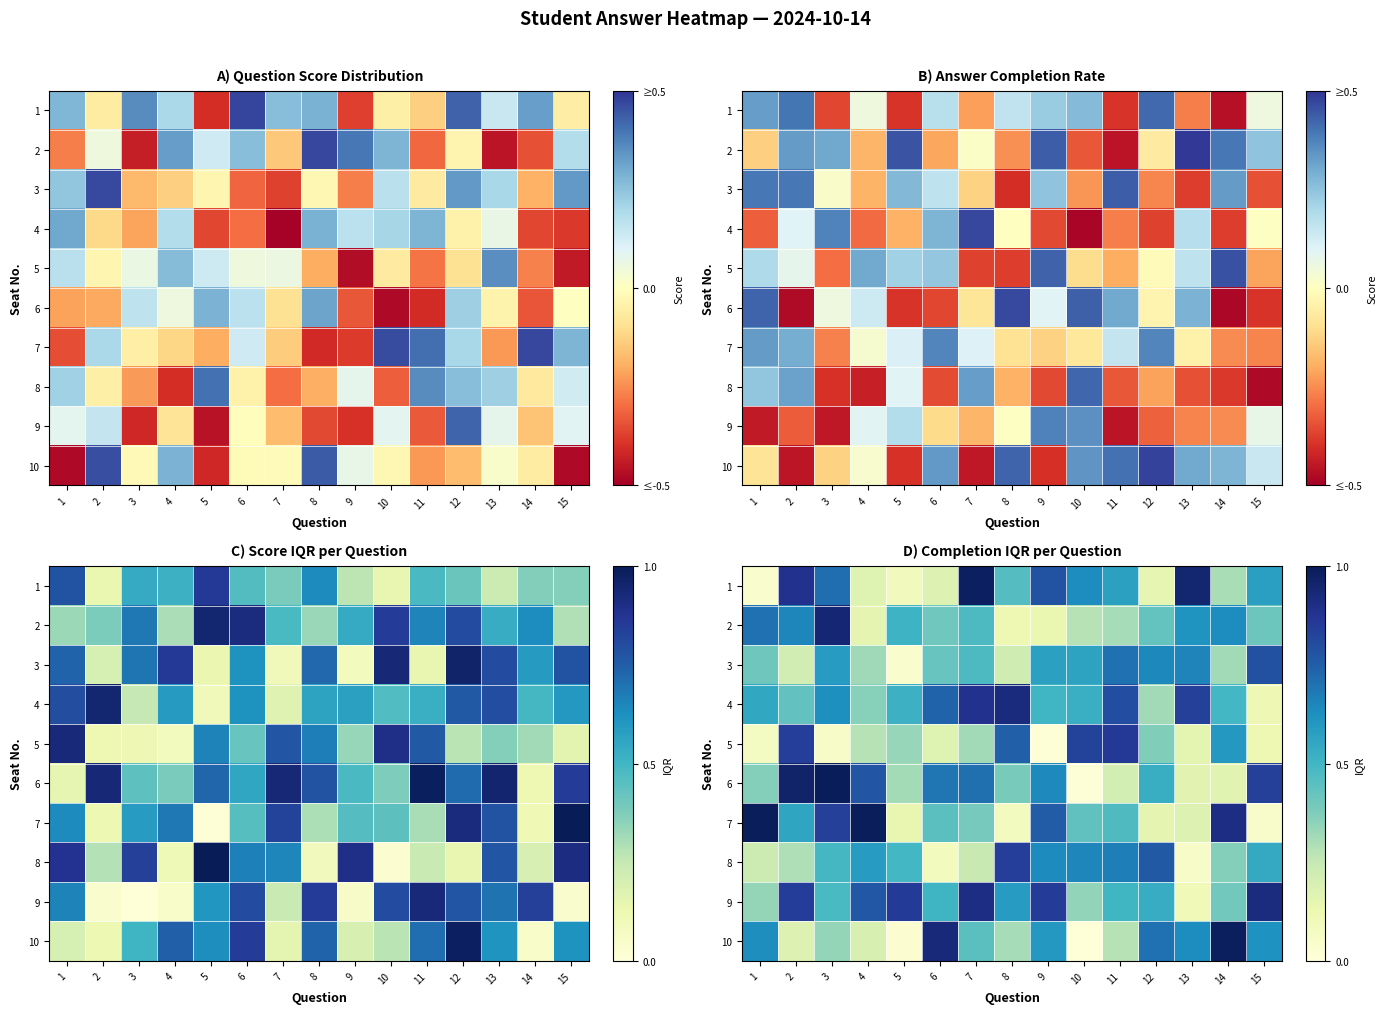

Is it true that 8 equals 0.3 at 8?

False